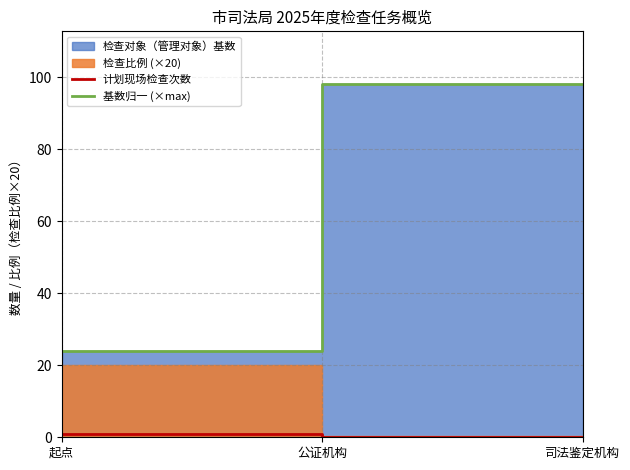

How many 基数归一 (×max) values are between 24 and 98?

3